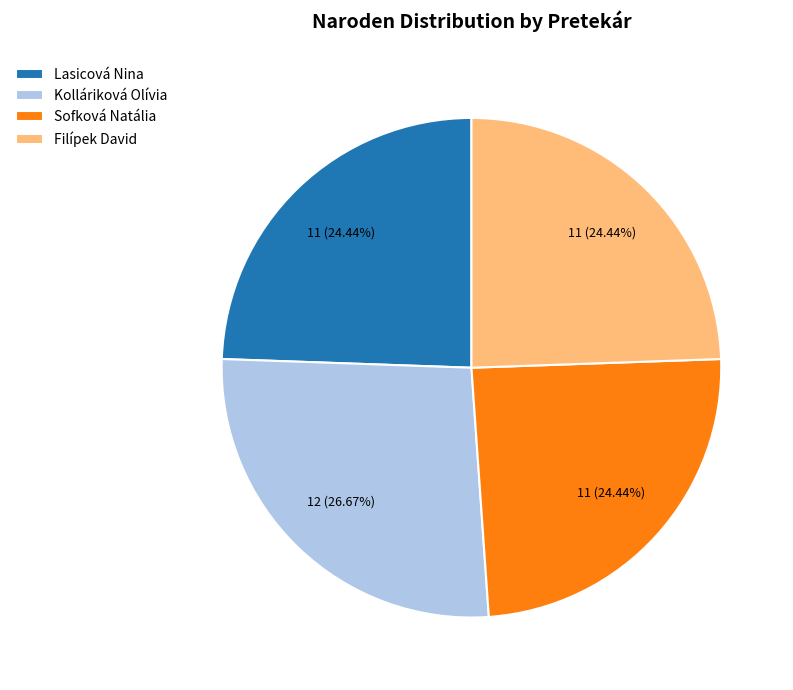

True or false: Filípek David accounts for 16% of the total.

False